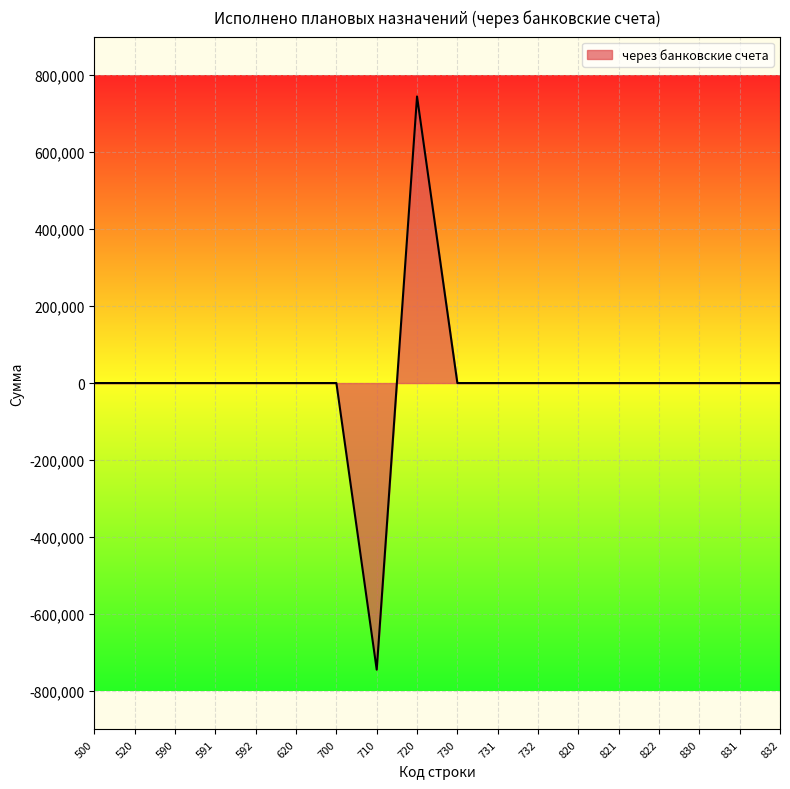

The value at 731 is 0. True or false?

True